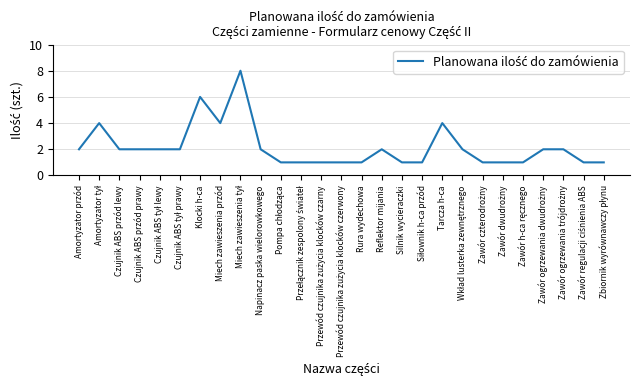

What is the greatest value displayed?

8